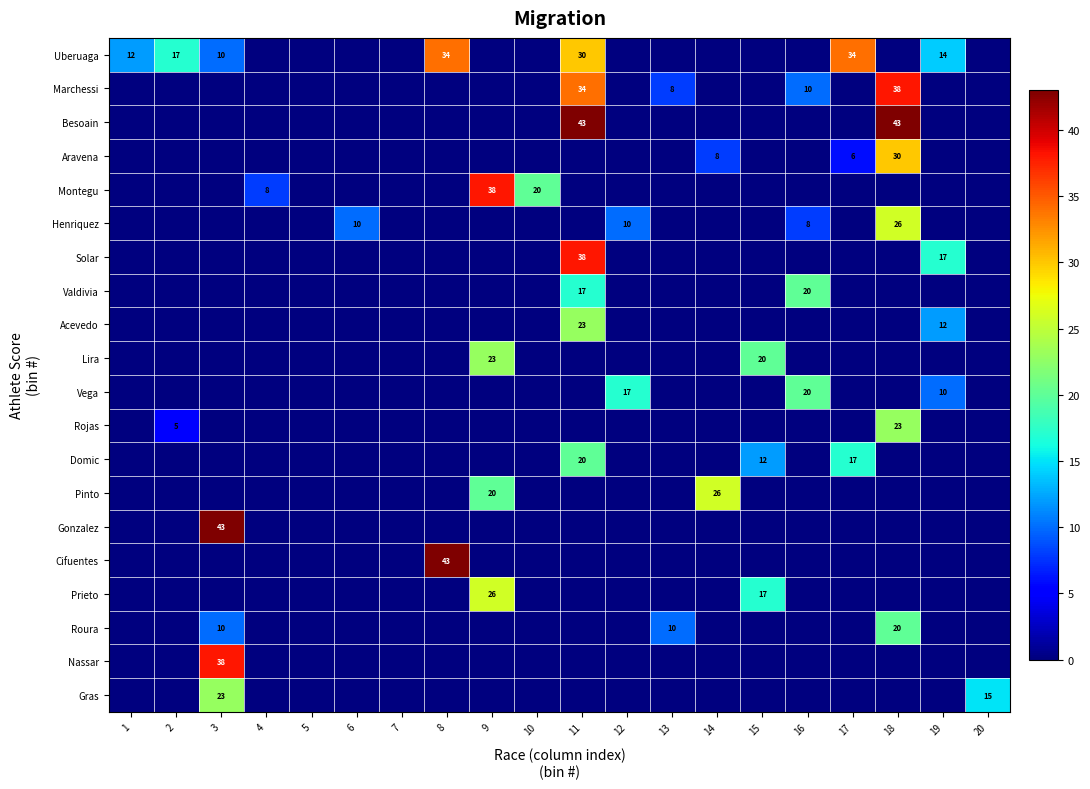

True or false: Montegu has a value of 38 at 9.

True